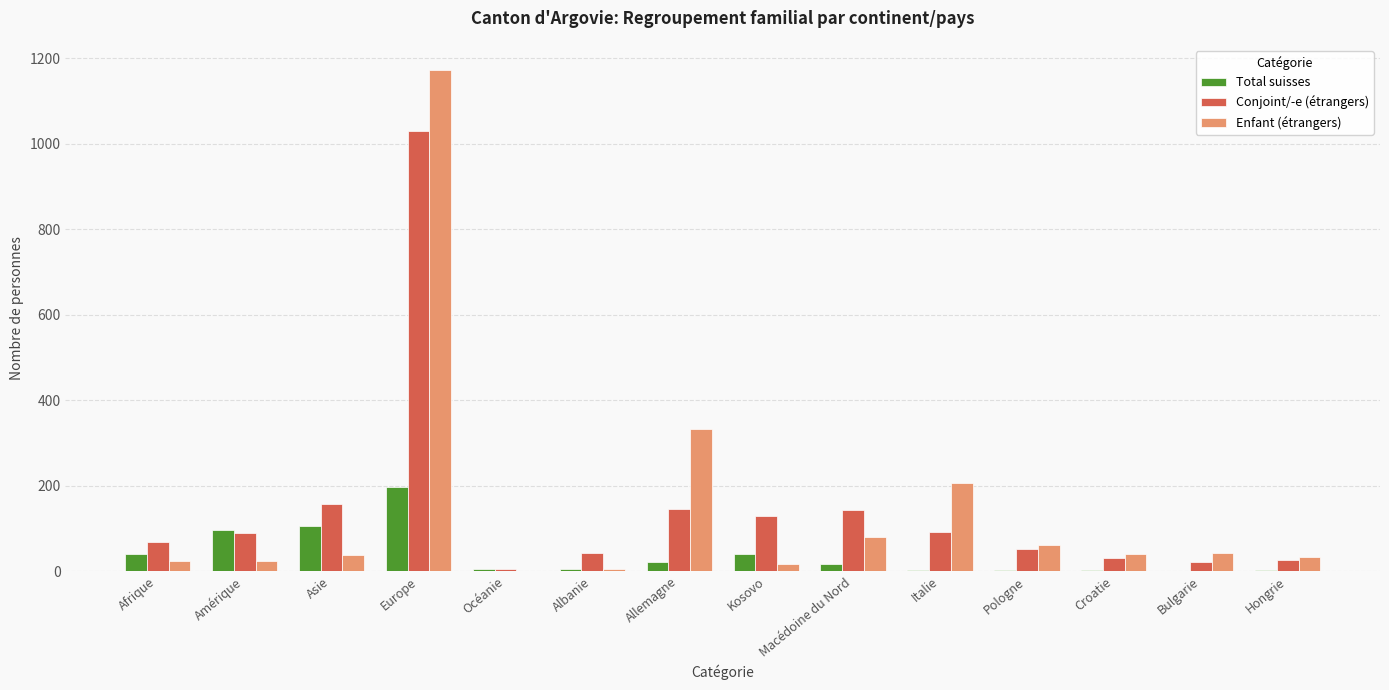

Is the value of Total suisses at Kosovo greater than the value of Conjoint/-e (étrangers) at Kosovo?

No